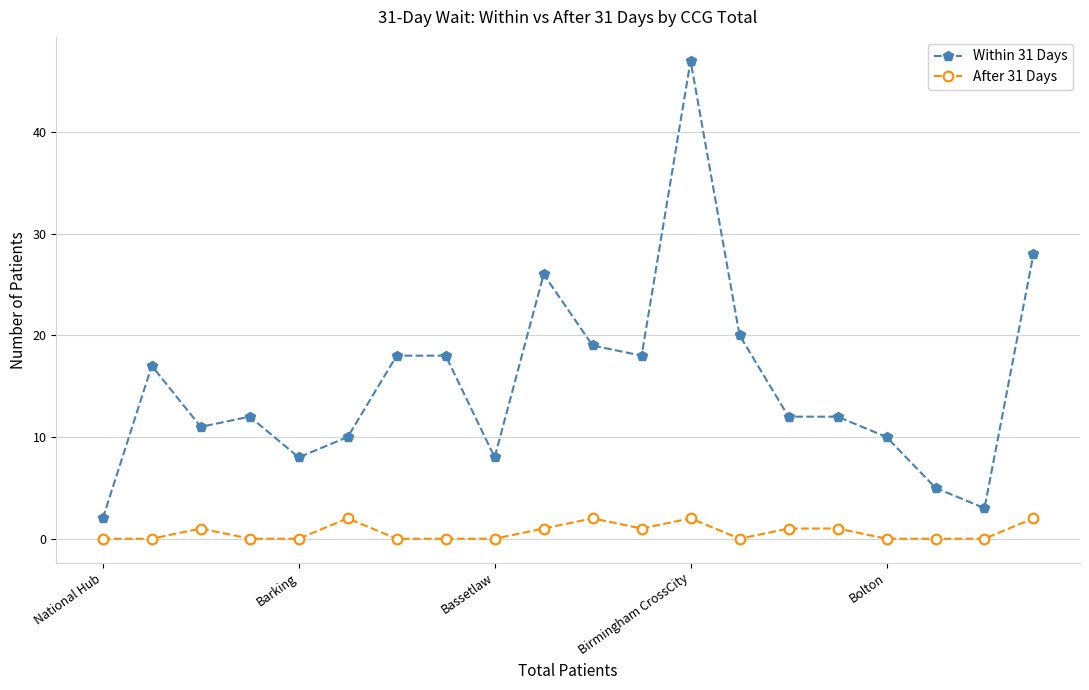

What is the average value of the Within 31 Days series?

15